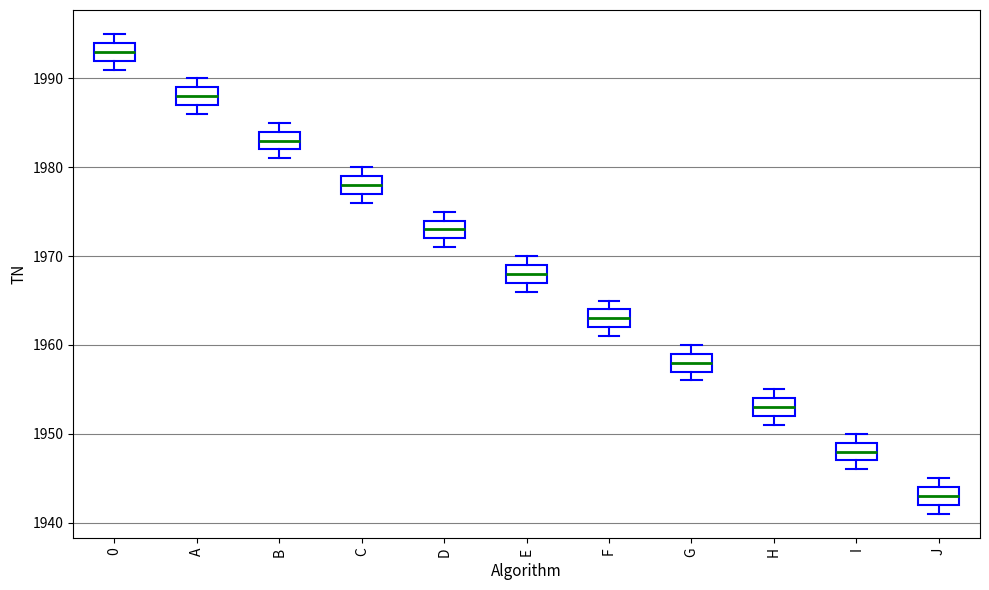

Where does the median line of the box for A sit on the y-axis? The values are not printed on the chart, so give them approximately, as read against the axis.

1988